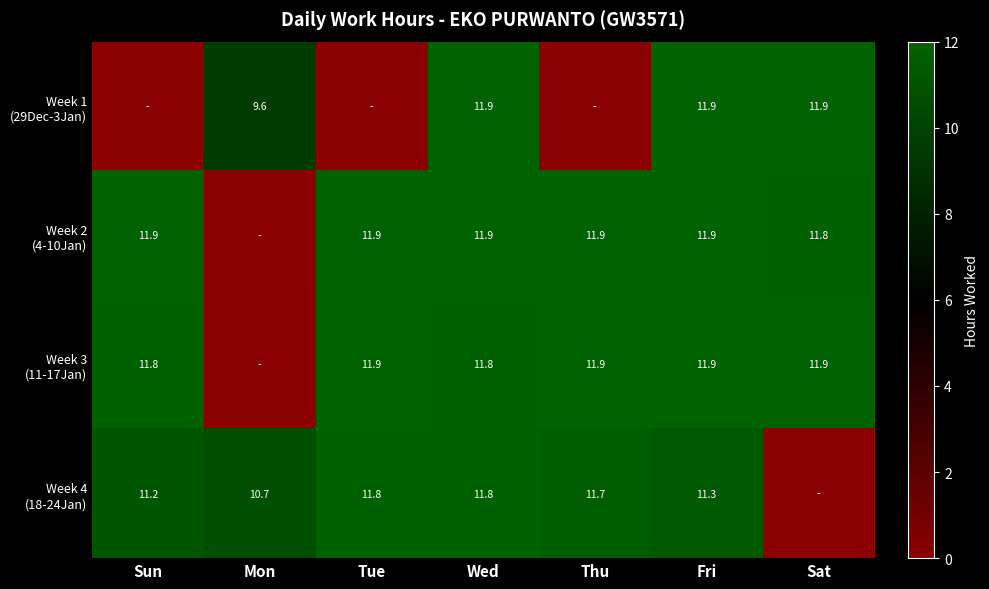

What is the difference between the highest and lowest values at Fri?

0.6